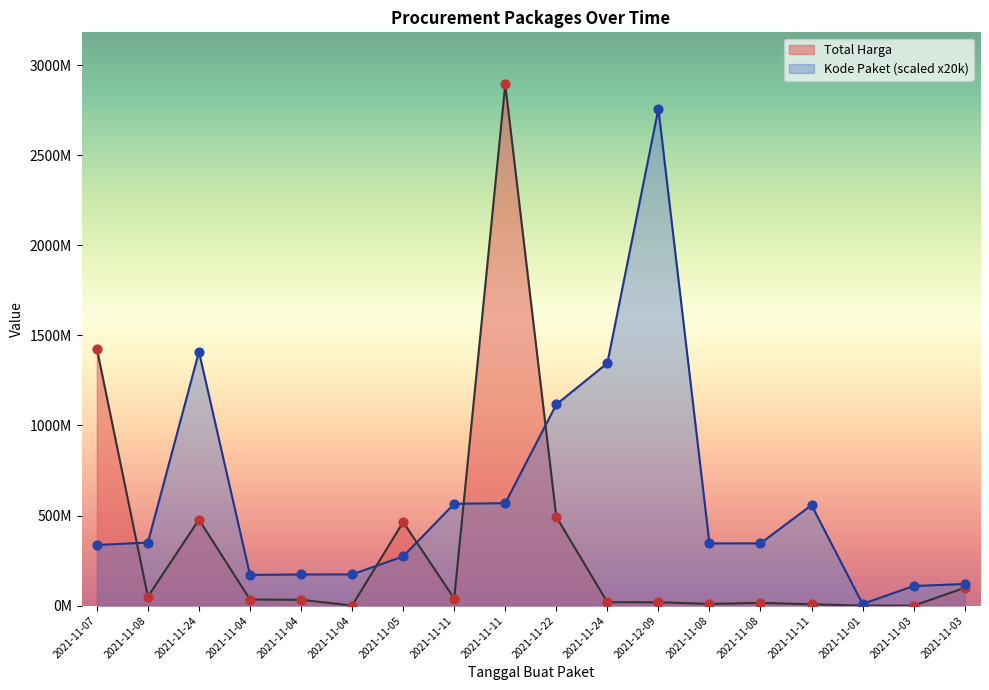

Which series has the largest Y range (max minus min)?

Total Harga